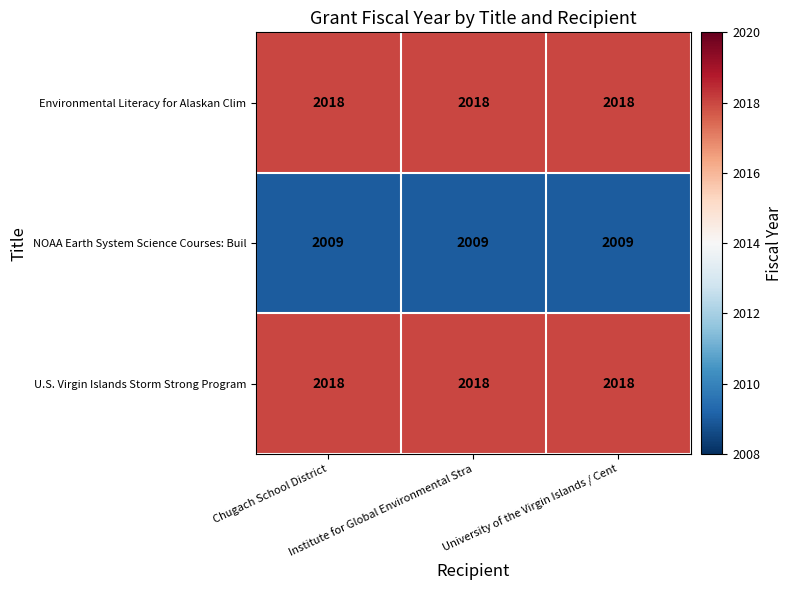

At how many categories does at least one series exceed 2012?

3